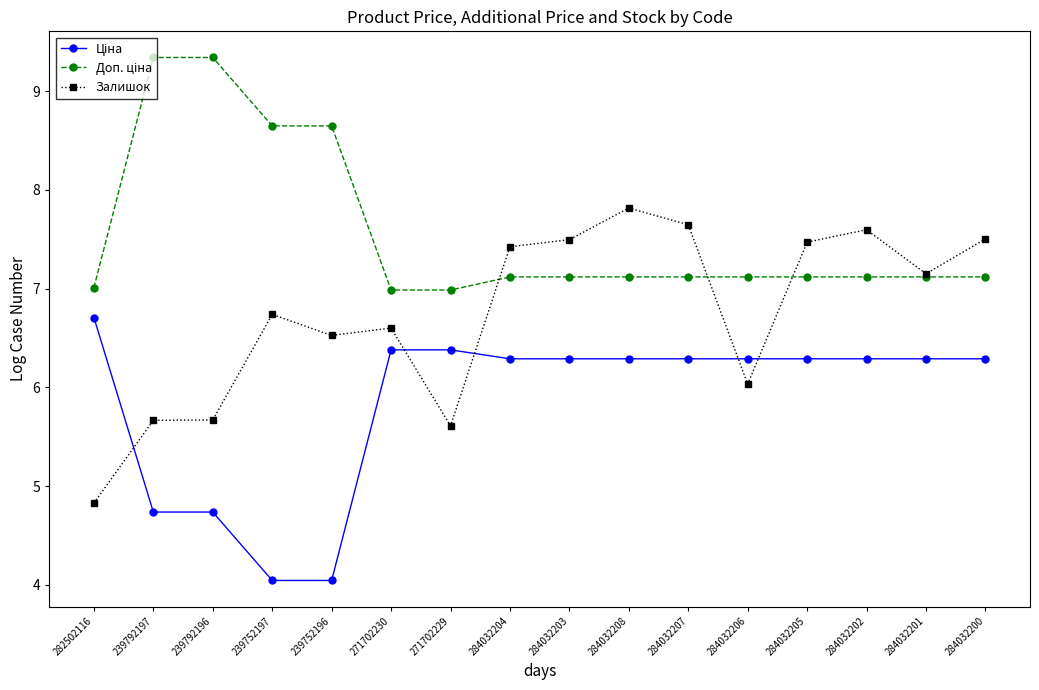

Which series changed the most between 284032207 and 284032201?

Залишок